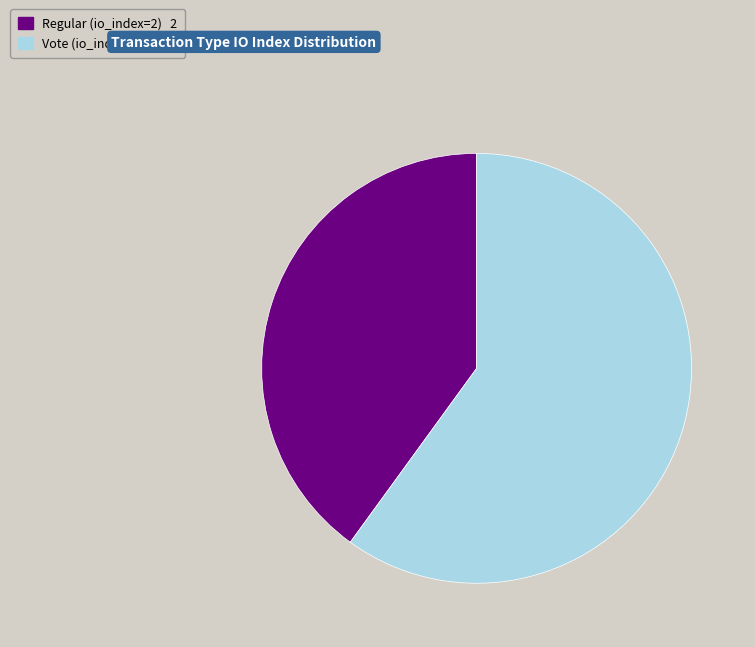

Which has a higher value, Vote or Regular?

Vote